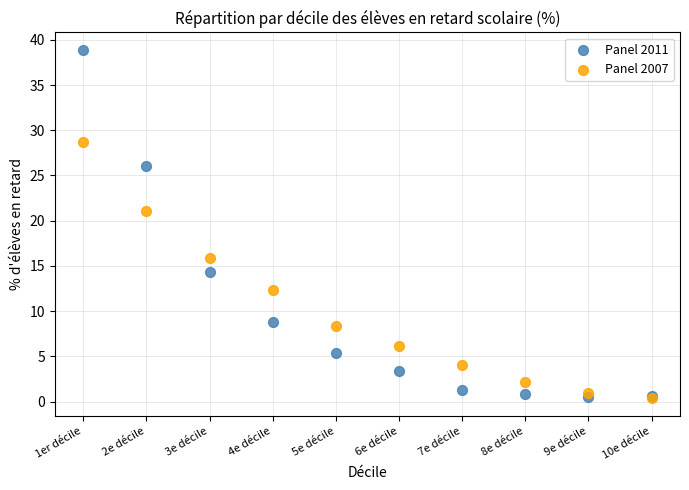

Across all series, what Y value is closest to 19?

21.1